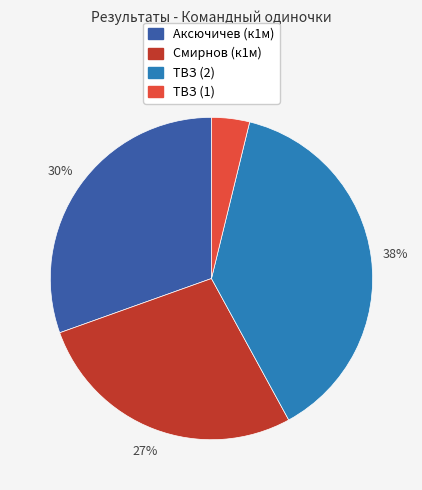

Combined, do ТВЗ (1) and ТВЗ (2) account for over 50%?

No